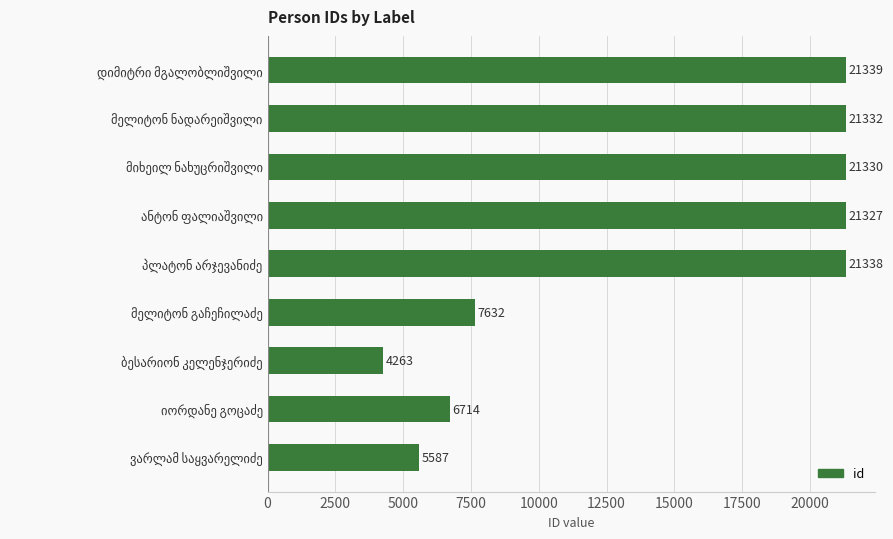

Reading top to bottom, extract all data points from this chart.

21339	21332	21330	21327	21338	7632	4263	6714	5587